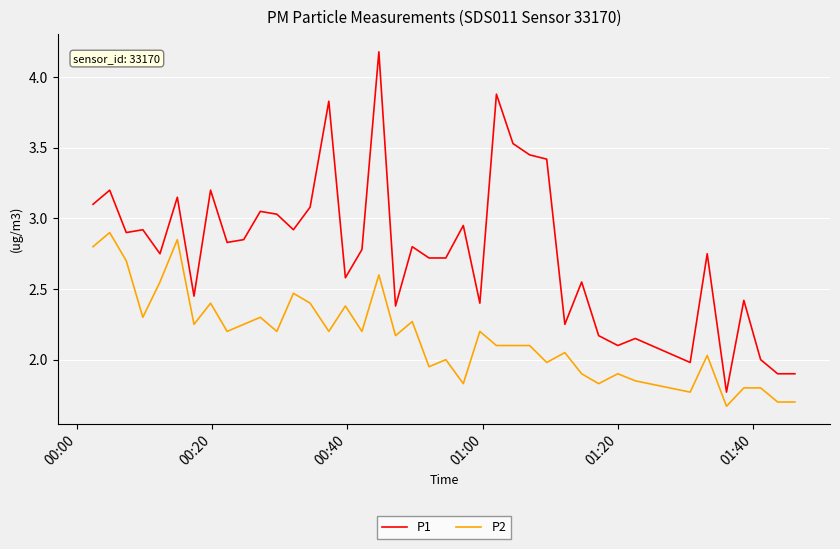

What is the maximum value for P1?

4.2